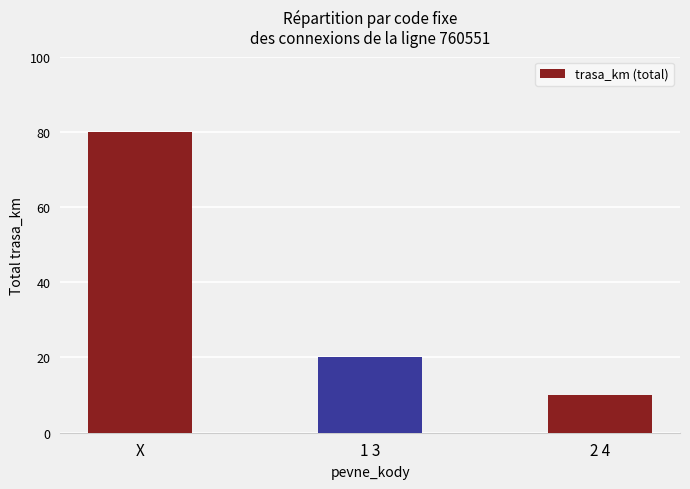

List the labels in order of value, largest first.

X, 1 3, 2 4